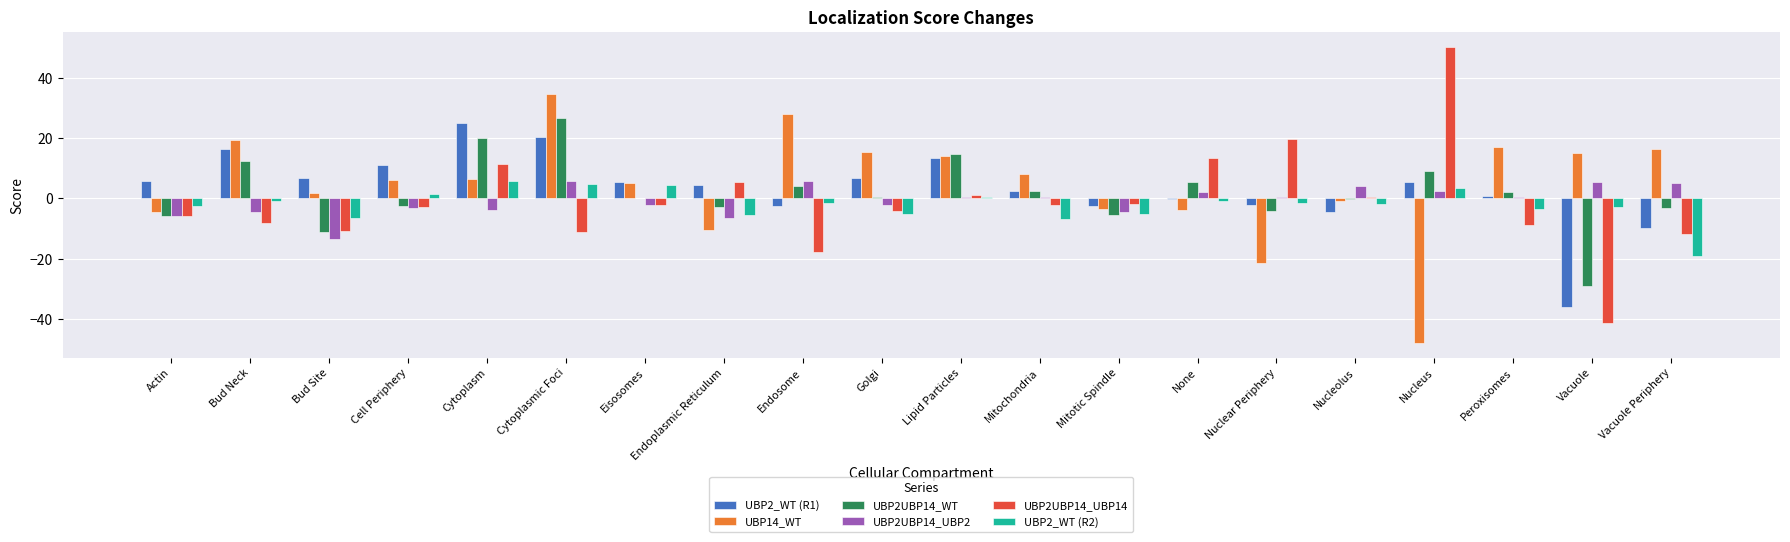

True or false: UBP2UBP14_UBP2 has a value of 2.5 at Nucleus.

True